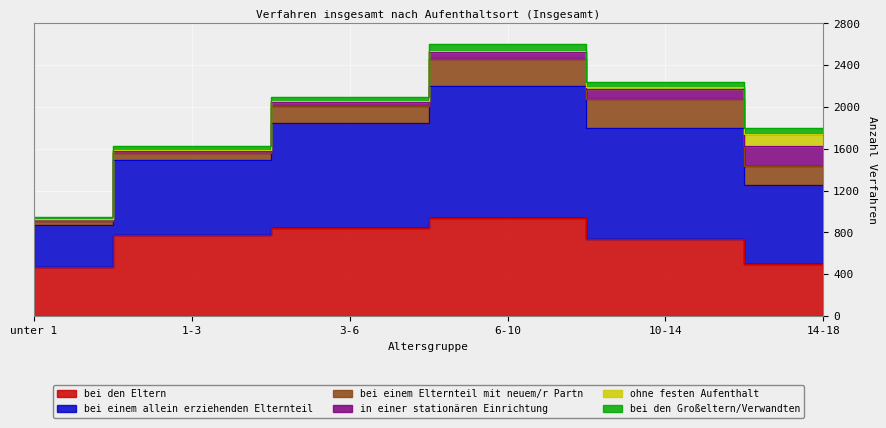

What is the sum of the bei den Eltern values at 3-6 and 6-10?

1782